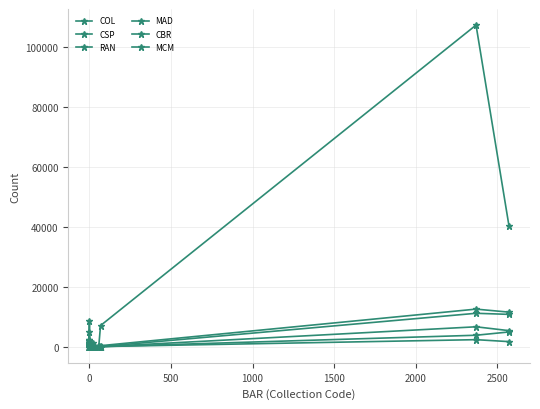

Reading left to right, transcribe all the data shown in this chart.

COL: 0	413	279	161	69	373	1	2	396	794	0	2	132	7	0	1	13	11	16	52	2351	1696
CSP: 0	6	0	1	4	23	9	0	2	1	1	0	135	65	0	0	0	62	89	33	11148	10786
RAN: 0	73	340	0	688	1987	0	0	29	4938	0	0	0	101	0	0	29	40	109	23	3826	4924
MAD: 13	0	0	1877	2240	2300	0	1224	0	8472	0	0	240	0	1	0	1271	192	49	7050	107246	40230
CBR: 0	0	0	3	0	4	0	0	323	18	2	49	137	0	8	0	0	4	20	9	6644	5359
MCM: 0	2039	132	719	690	0	483	0	0	1	0	448	129	4	0	4	47	91	116	339	12537	11528